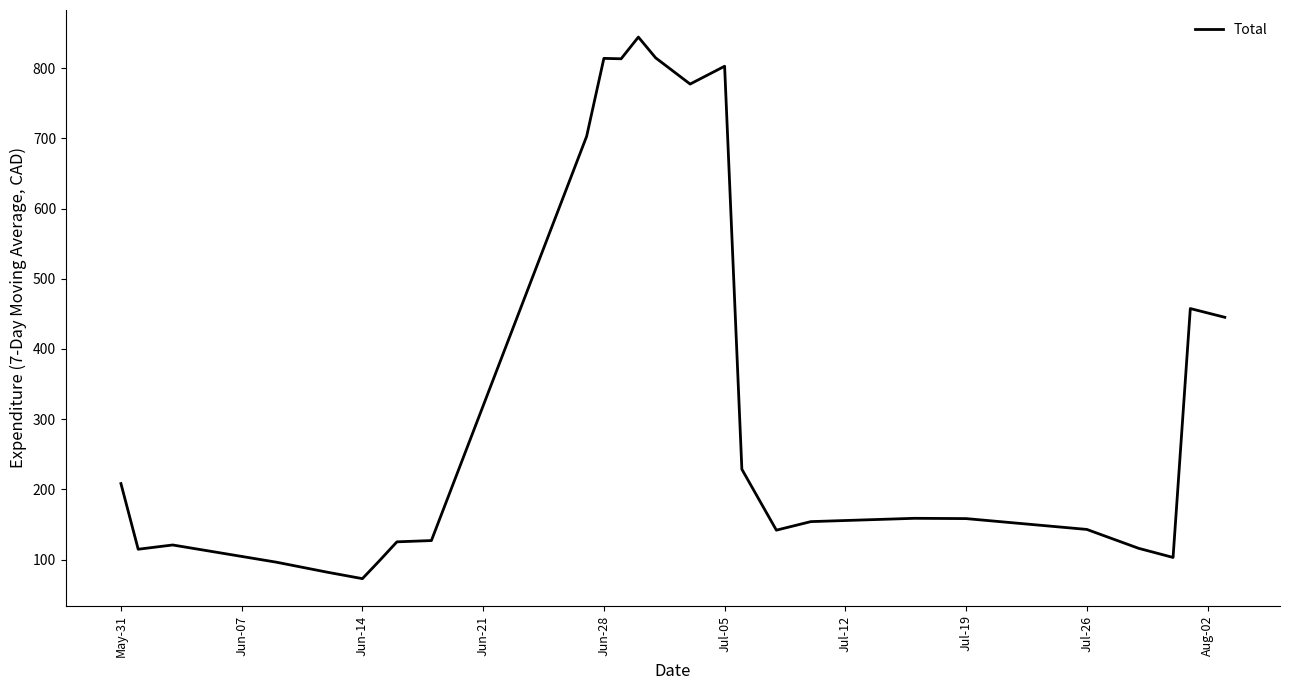

What is the smallest value displayed?

72.9